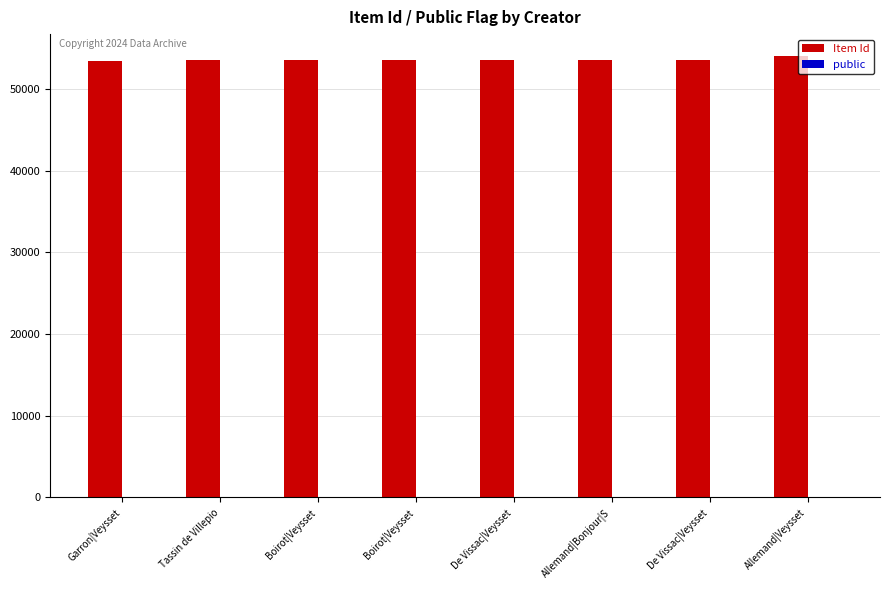

Rank the series at Boirot|Veysset from highest to lowest value.

Item Id, public